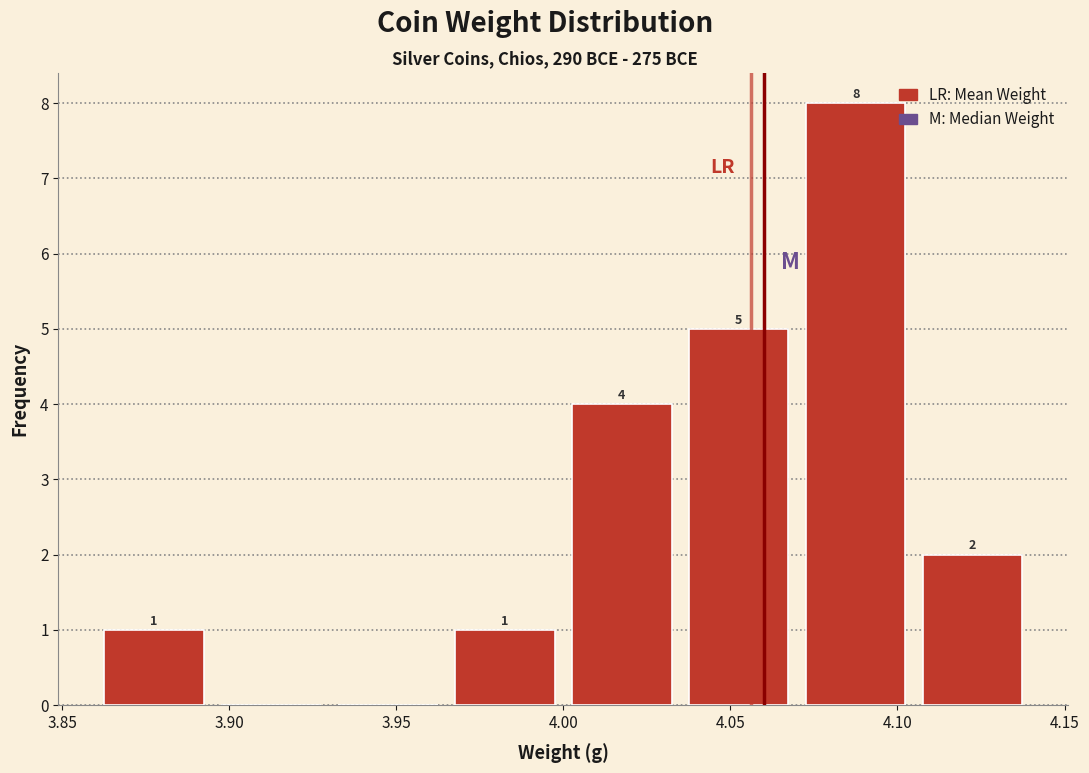

Which range on the x-axis has the tallest bar?

4.070 to 4.105